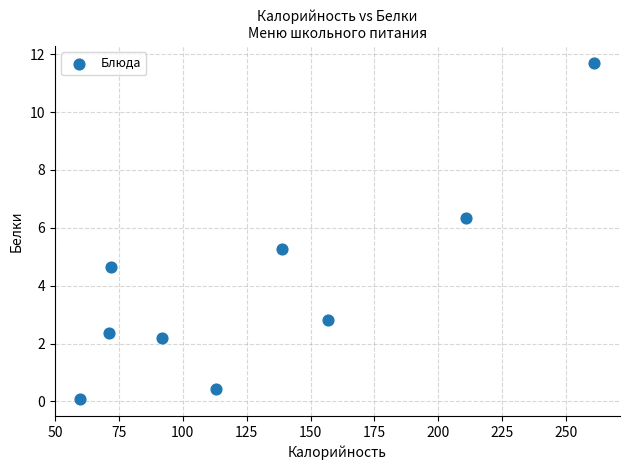

What is the range of Y values (max minus min)?

11.6